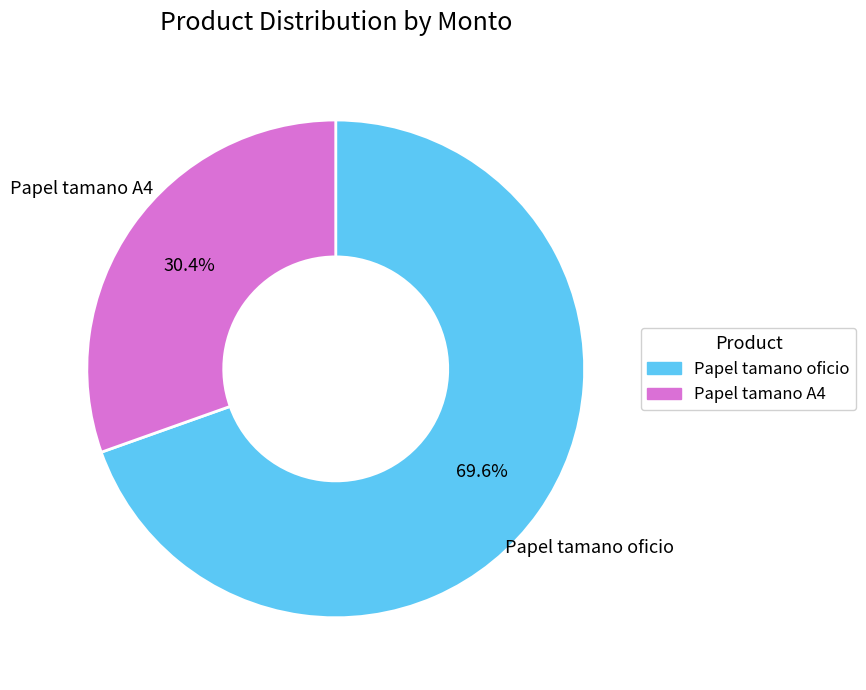

To the nearest percent, what portion does Papel tamano oficio represent?

70%